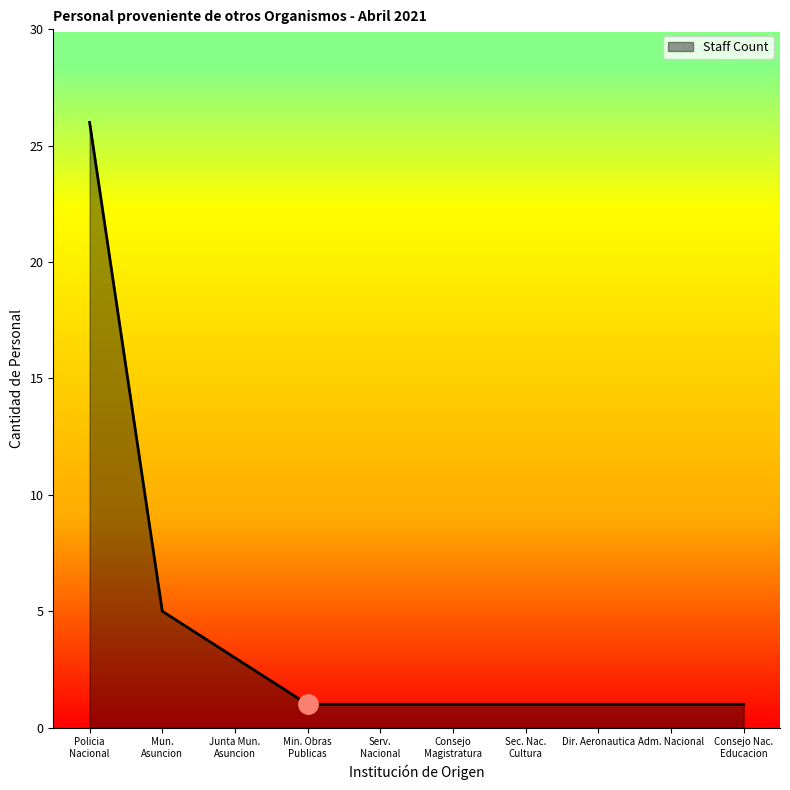

What is the difference between the maximum and minimum values?

25